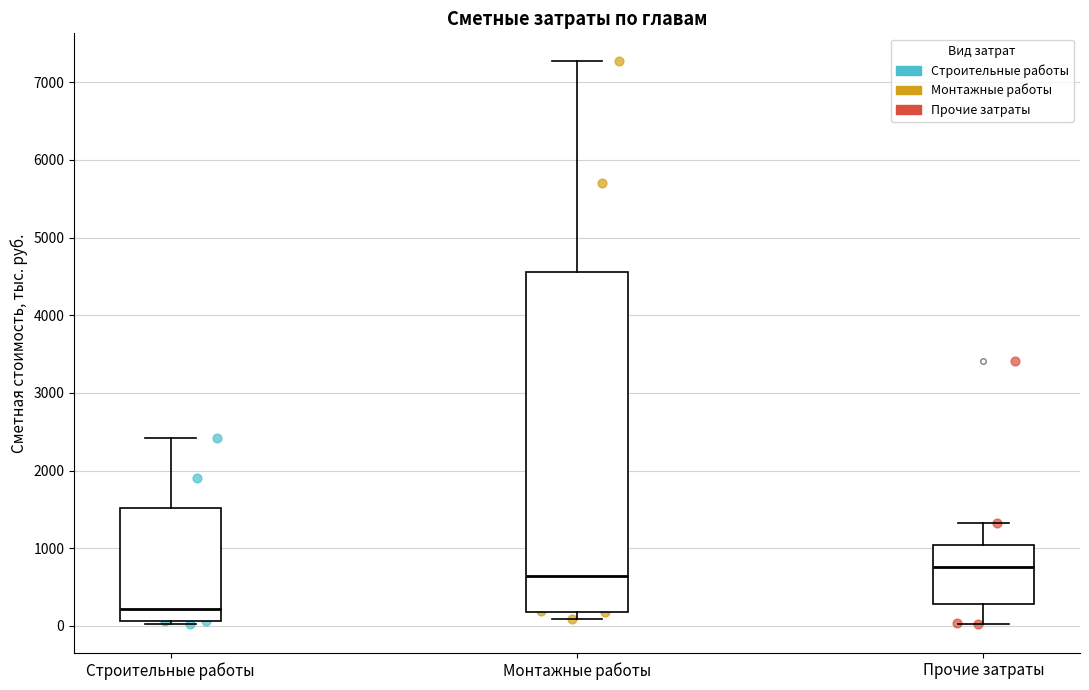

Reading left to right, read every box against the y-axis: the position of its median line, the range the box covers, and the ends of its whiskers. The values are not printed on the chart, so give them approximately, as read against the axis.

Строительные работы: median 200, box 100 to 1500, whiskers 0 to 2400
Монтажные работы: median 600, box 200 to 4600, whiskers 100 to 7300
Прочие затраты: median 800, box 300 to 1000, whiskers 0 to 1300